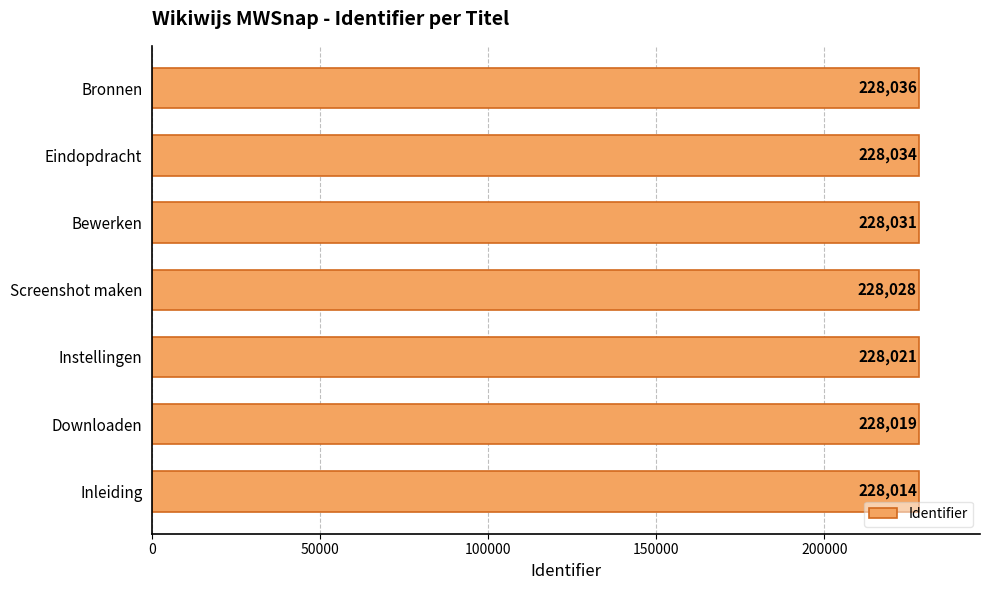

Where is the data nearest to the value 228025?

Screenshot maken